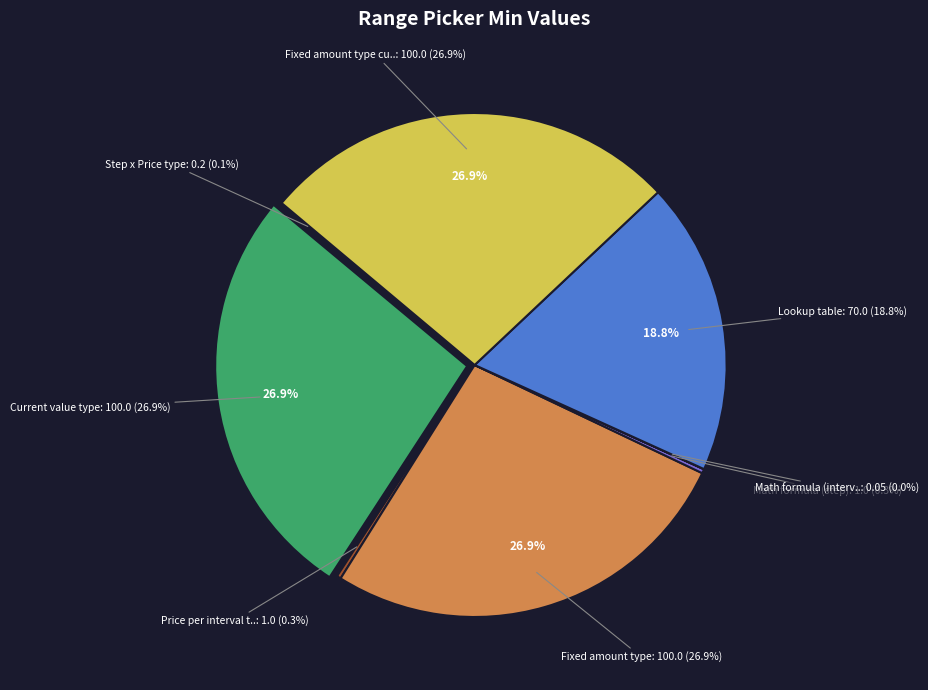

Which slice is the smallest?

Math formula (interval)